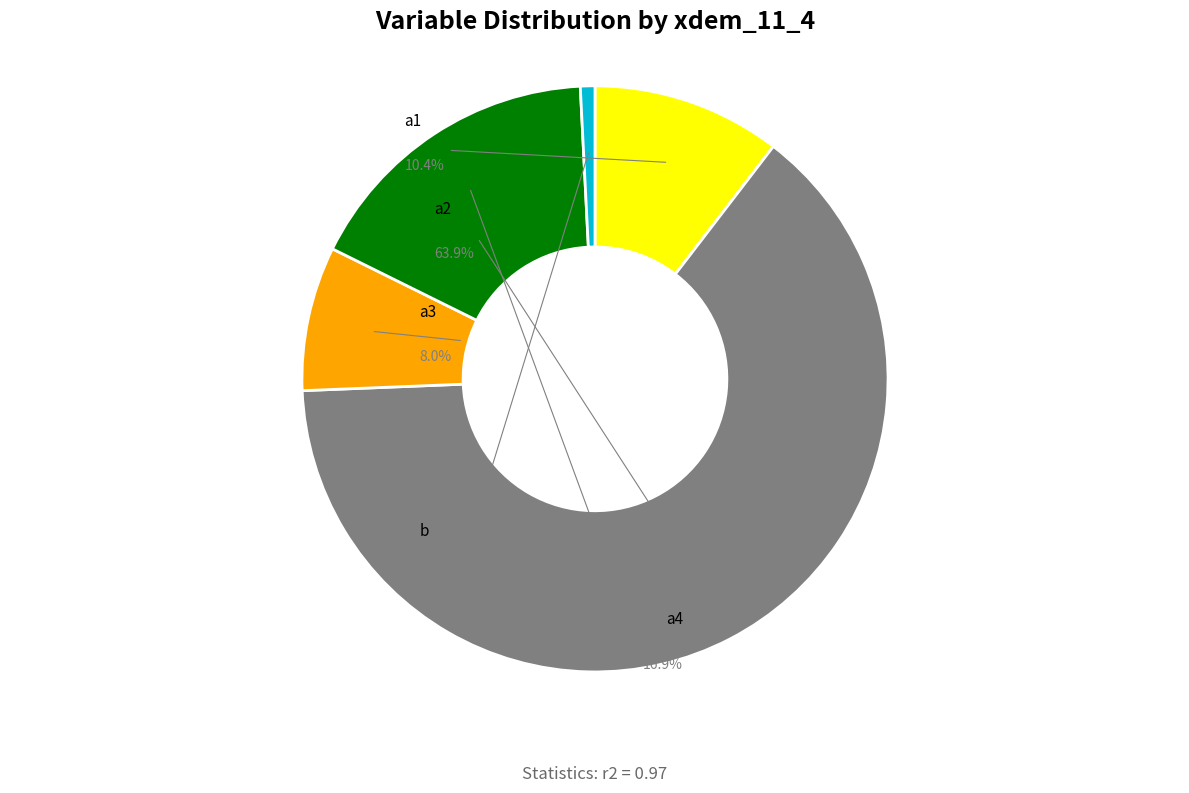

Combined, what portion of the pie is a1 and a4?

27.3%